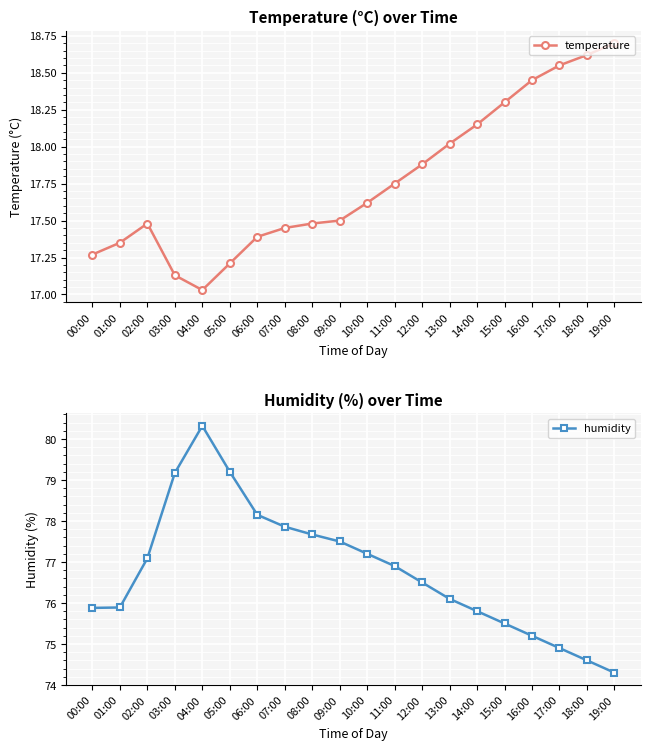

What is the maximum value for temperature?

18.7